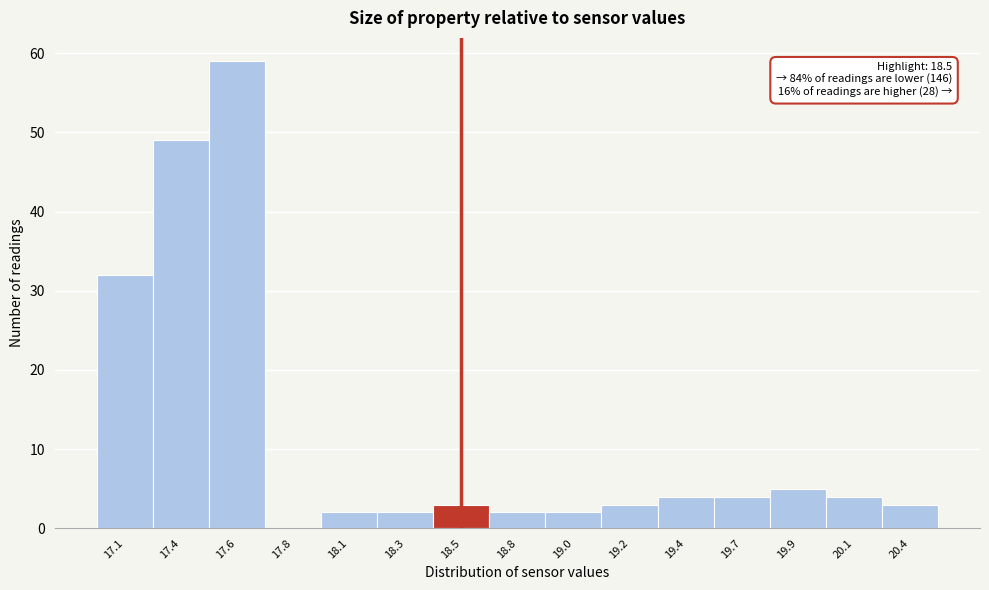

Reading left to right, transcribe all the data shown in this chart.

17.1=32	17.4=49	17.6=59	17.8=0	18.1=2	18.3=2	18.5=3	18.8=2	19.0=2	19.2=3	19.4=4	19.7=4	19.9=5	20.1=4	20.4=3